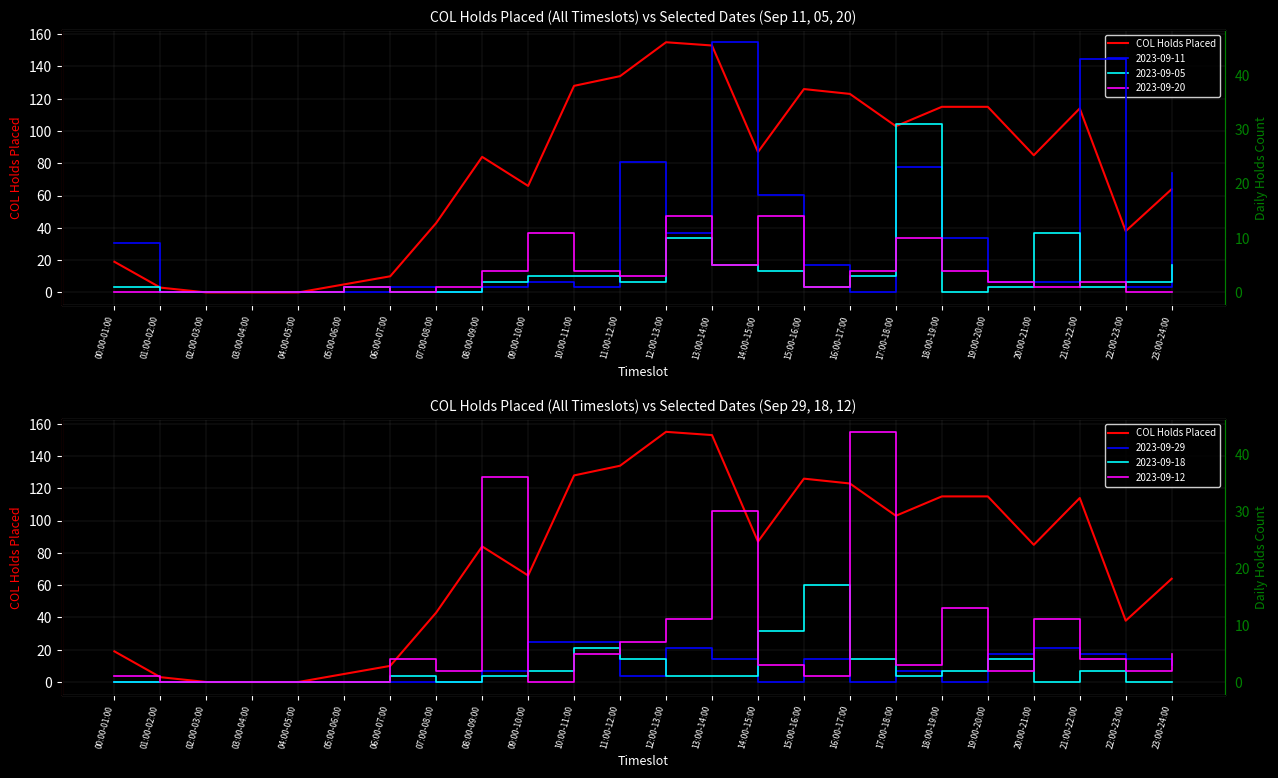

List the labels in order of value, smallest first.

02:00-03:00, 03:00-04:00, 04:00-05:00, 01:00-02:00, 05:00-06:00, 06:00-07:00, 00:00-01:00, 22:00-23:00, 07:00-08:00, 23:00-24:00, 09:00-10:00, 08:00-09:00, 20:00-21:00, 14:00-15:00, 17:00-18:00, 21:00-22:00, 18:00-19:00, 19:00-20:00, 16:00-17:00, 15:00-16:00, 10:00-11:00, 11:00-12:00, 13:00-14:00, 12:00-13:00